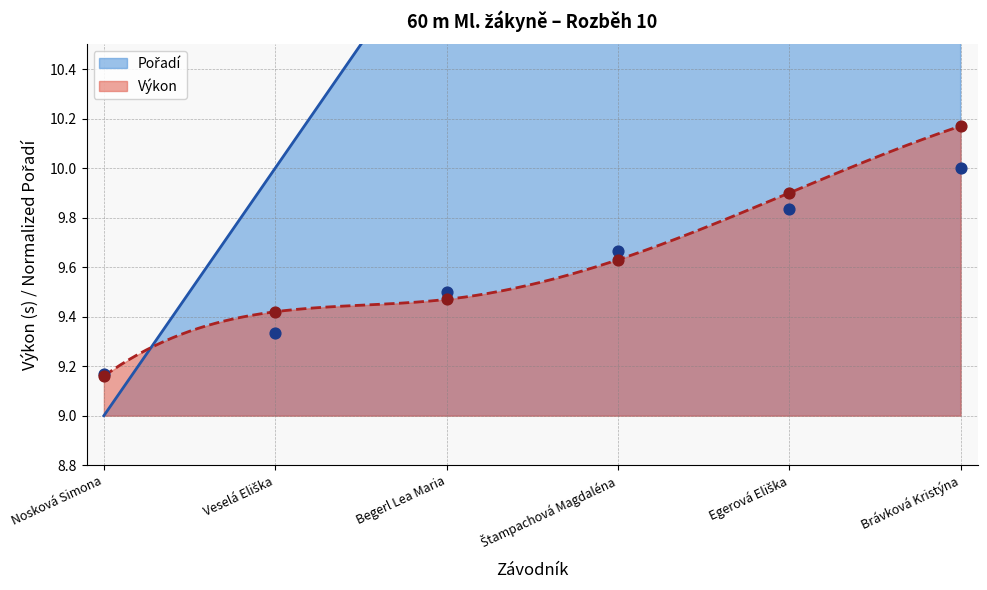

At which category is the sum across all series the highest?

Brávková Kristýna